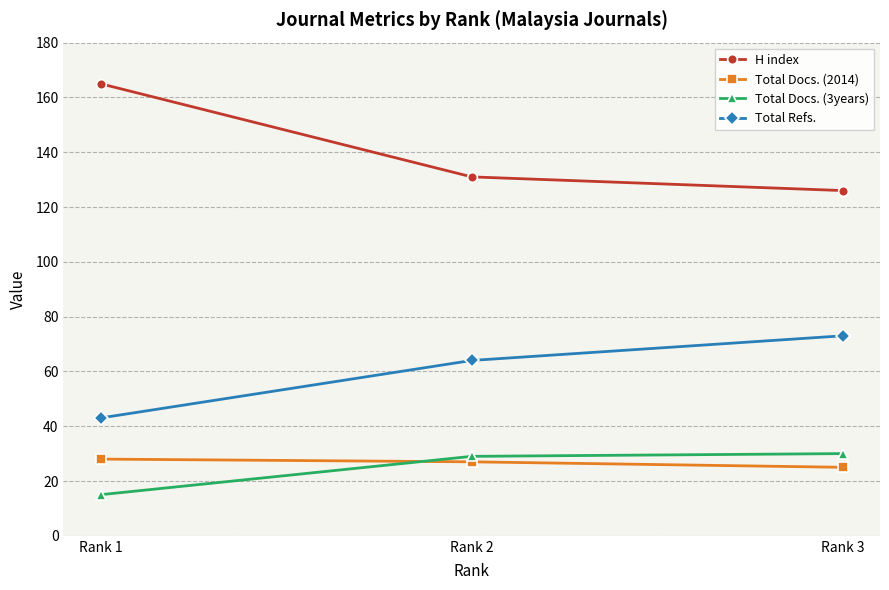

Where is H index nearest to the value 145?

Rank 2